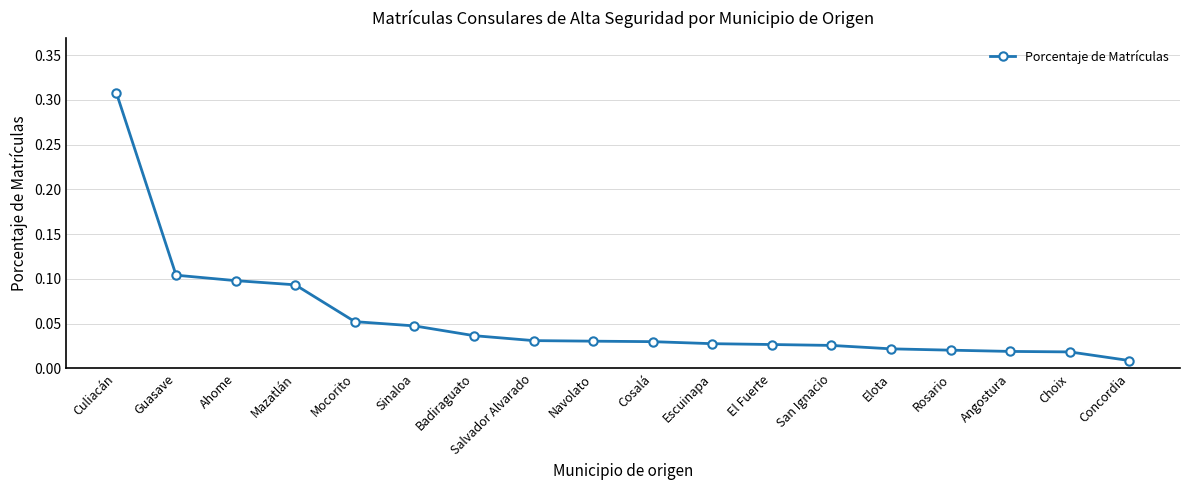

What is the sum of all values?

1.0